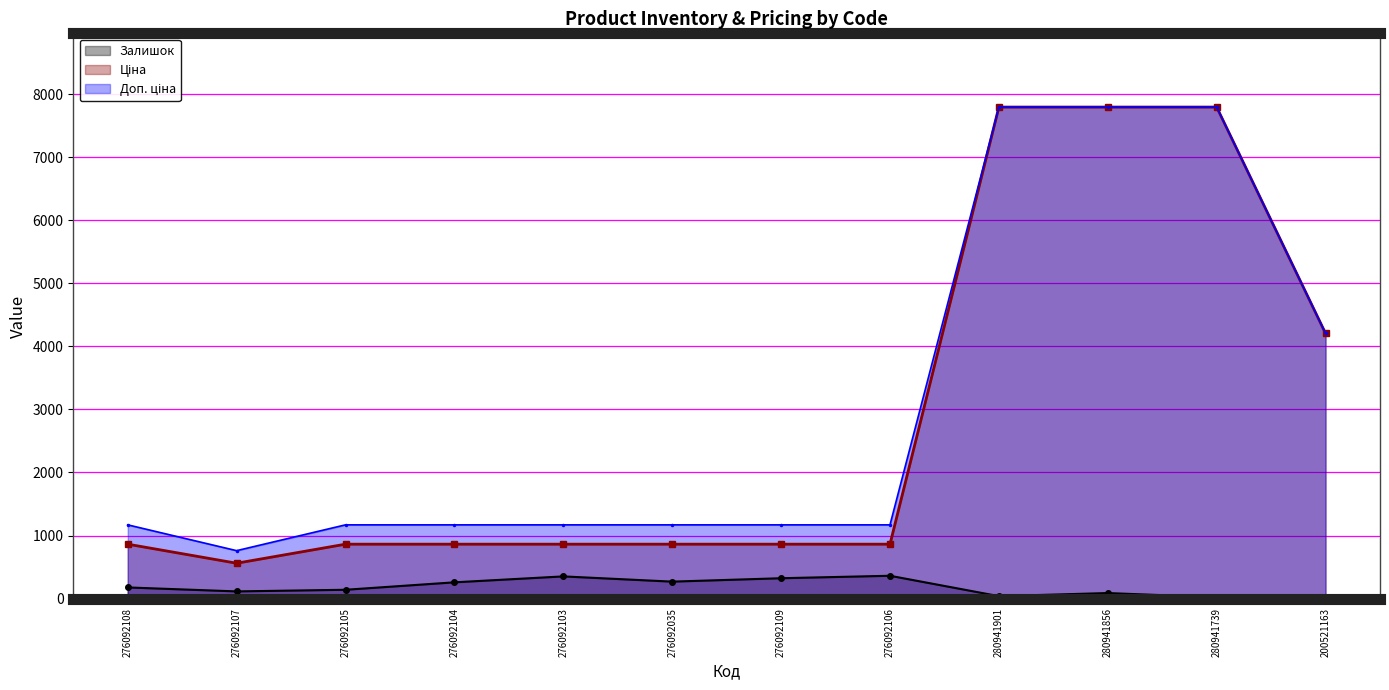

How many lines are shown in the chart?

3